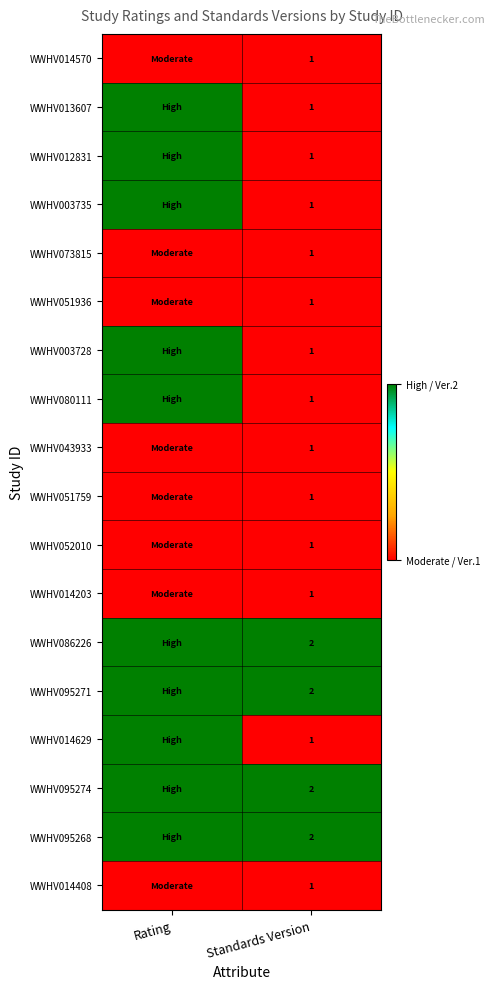

At which category is the sum across all series the highest?

Rating